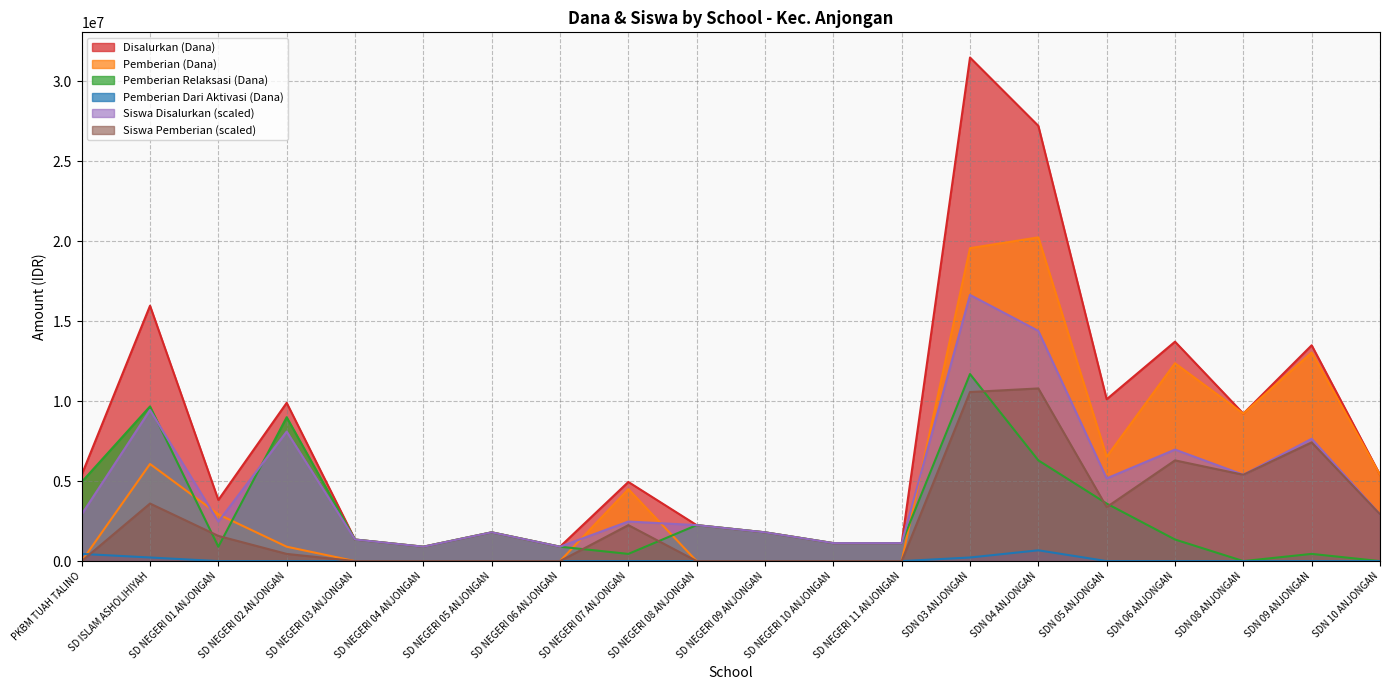

Where is the first local maximum for Pemberian Dari Aktivasi (Dana)?

SDN 04 ANJONGAN